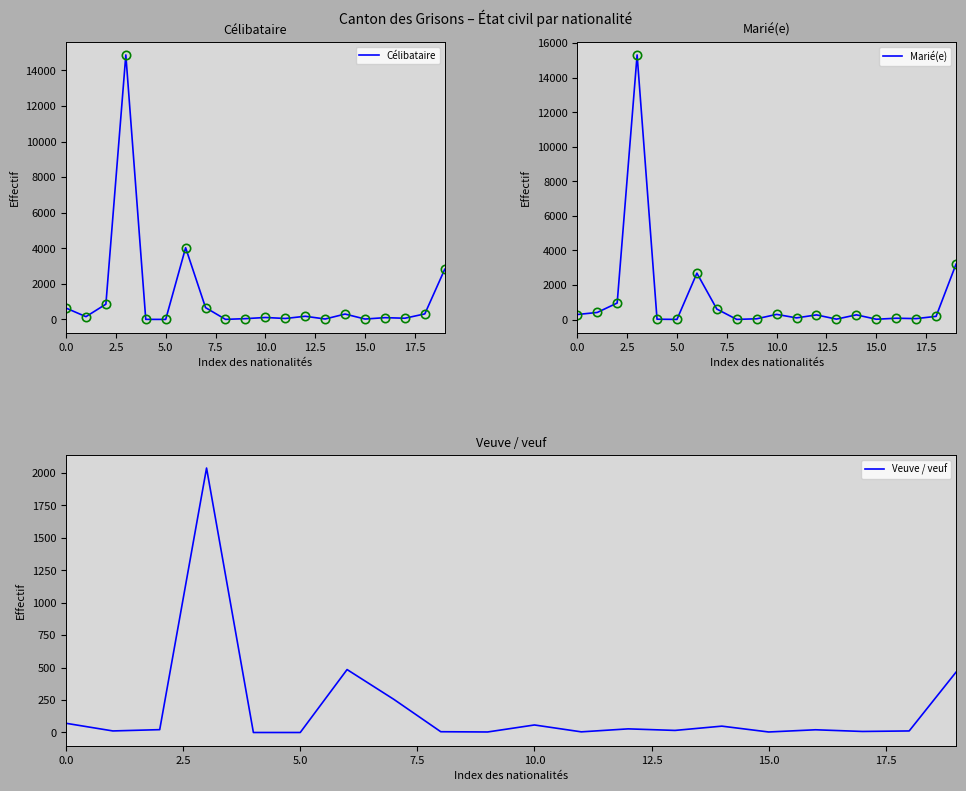

Rank the series by their maximum value, from highest to lowest.

Marié(e), Célibataire, Veuve / veuf